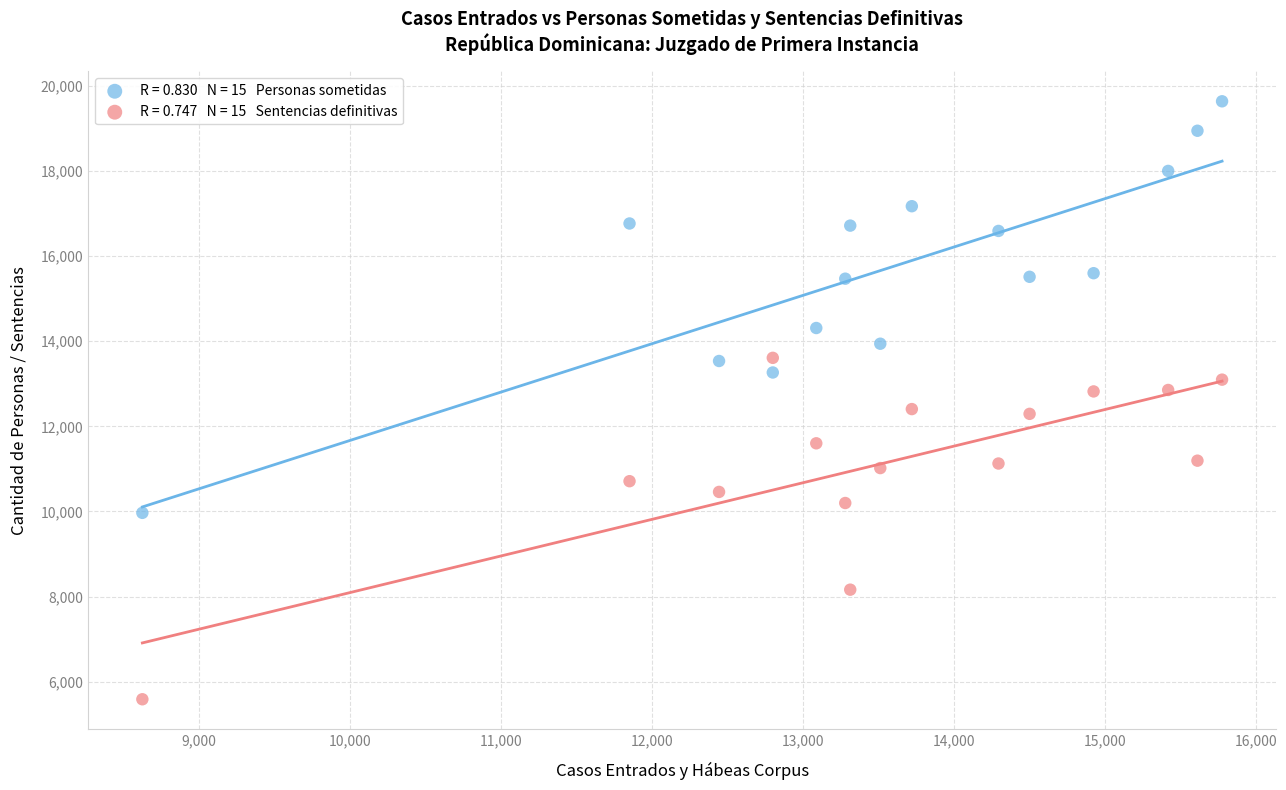

Across all data points, what is the range of X values (max minus min)?

7152